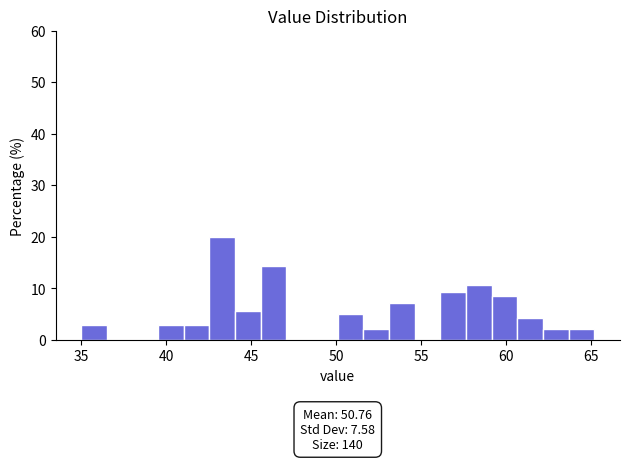

Around what value on the x-axis is the tallest bar? Give the approximate position of its centre, as read against the axis.

43.5